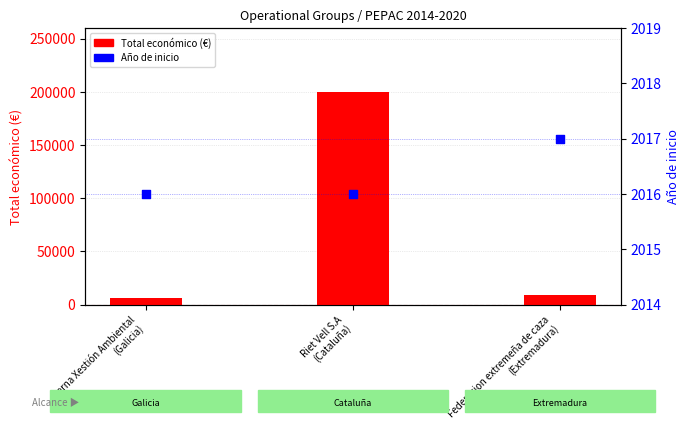

What are all the series names shown in the legend?

Total económico (€), Año de inicio